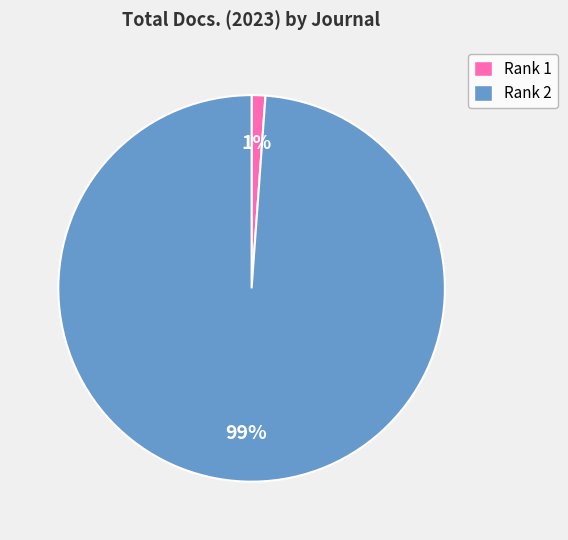

Which category has the biggest portion of the pie?

Rank 2